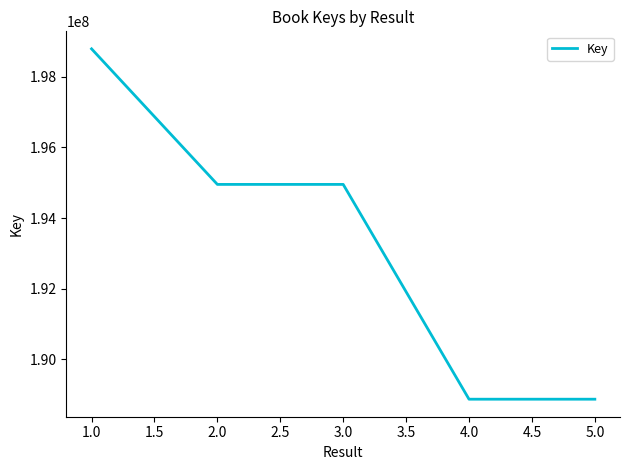

How many distinct data groups are displayed?

1